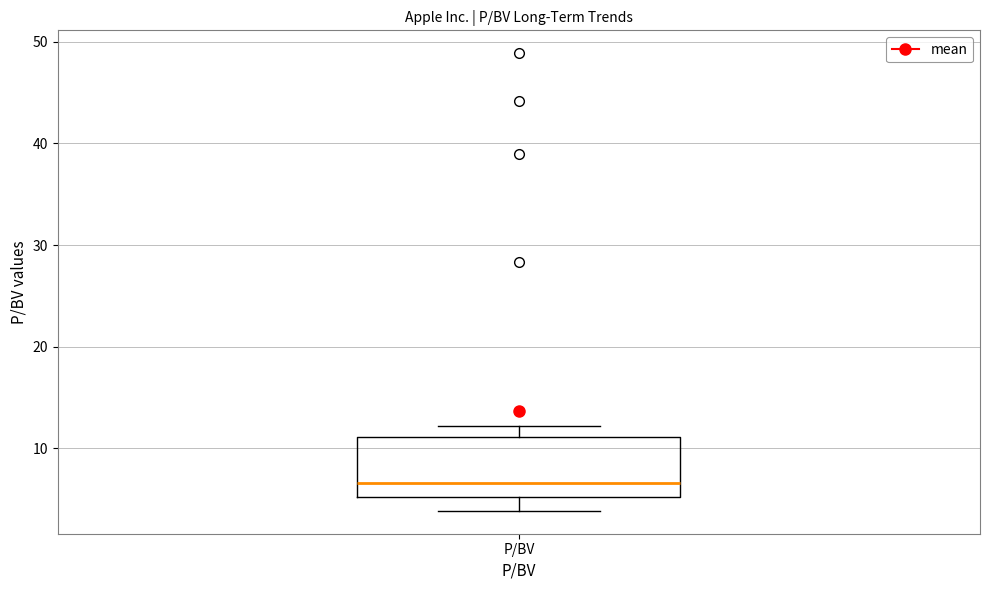

Where is the lower edge of the box for P/BV on the y-axis? The values are not printed on the chart, so give them approximately, as read against the axis.

5